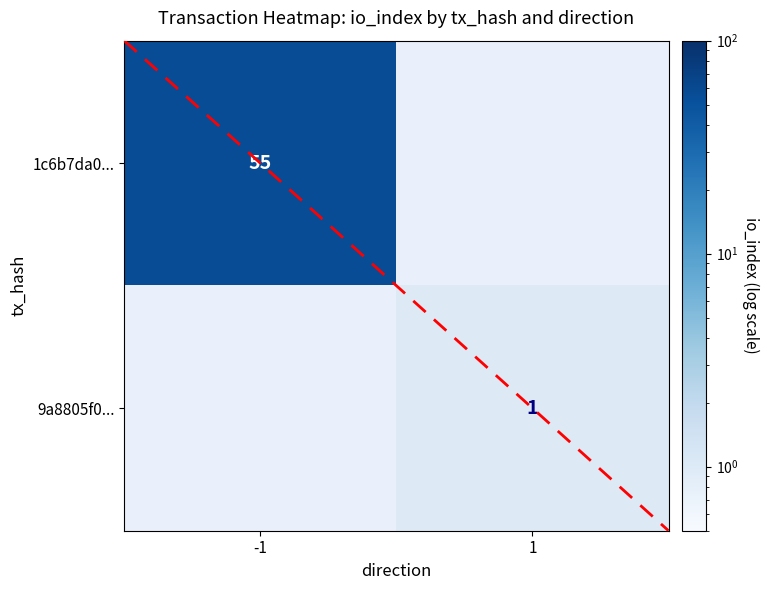

The value of 9a8805f0... at 1 is 1. True or false?

True